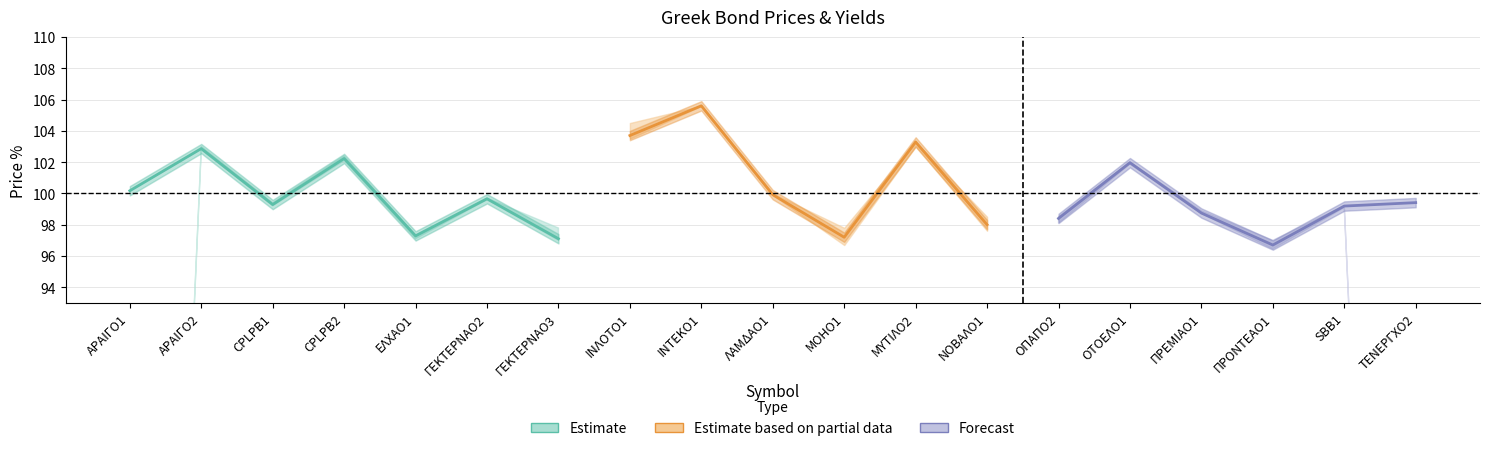

Where is the first local minimum for Τιμή %?

CPLPB1